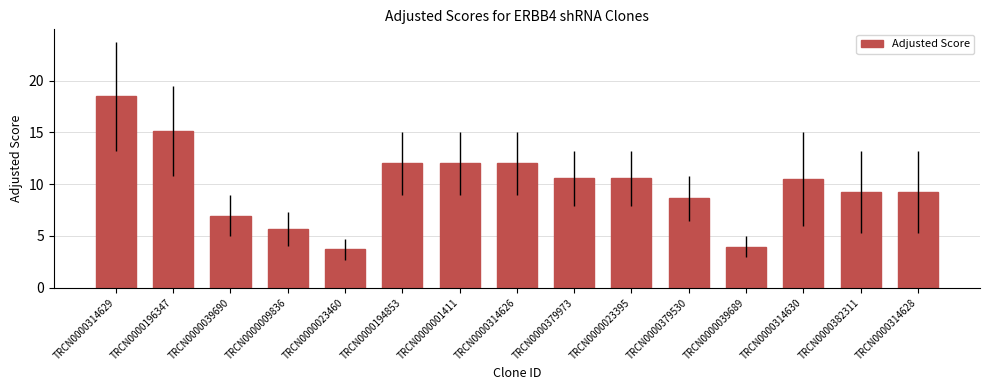

Is it true that the value at TRCN0000382311 is 9.2?

True